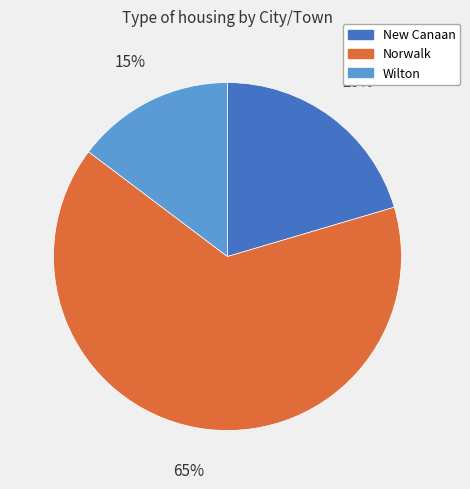

Between Norwalk and Wilton, which is larger?

Norwalk